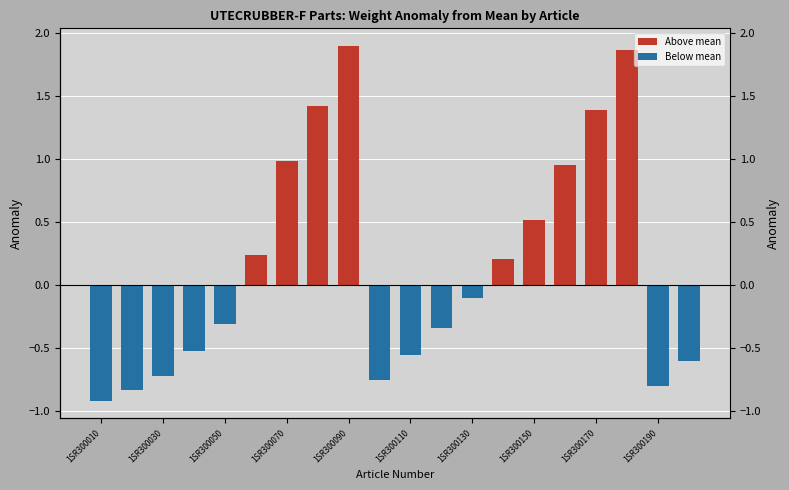

Count the number of categories in the chart.

20